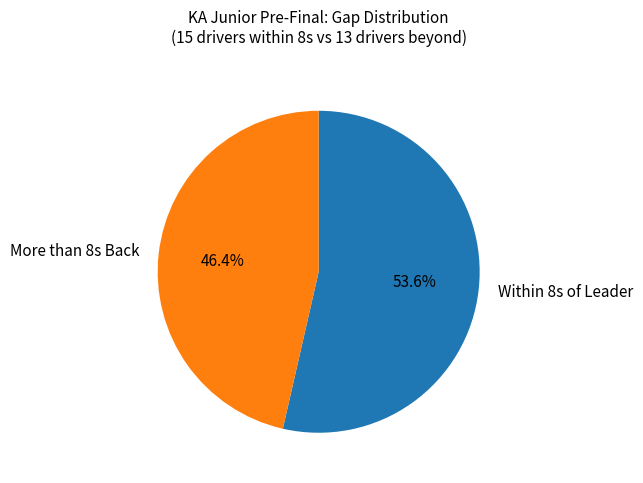

Which slice is the smallest?

More than 8s Back